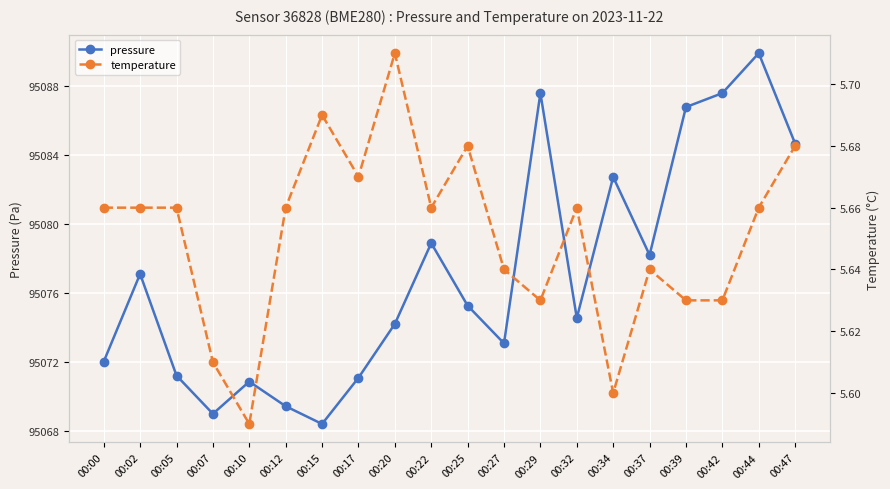

What is the total value across all series at 00:27?

95078.7